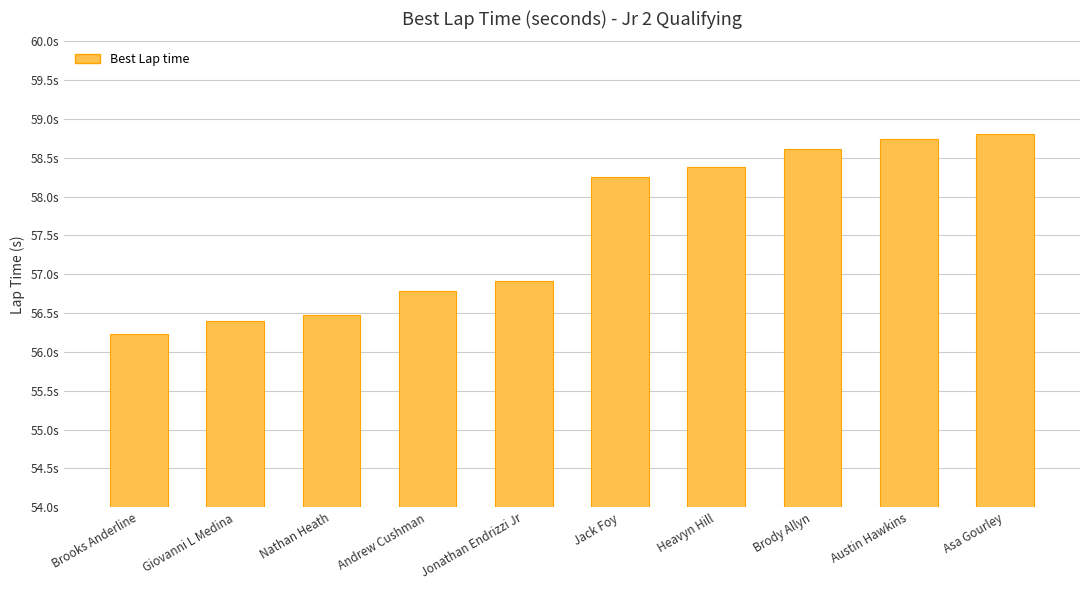

List the labels in order of value, smallest first.

Brooks Anderline, Giovanni L Medina, Nathan Heath, Andrew Cushman, Jonathan Endrizzi Jr, Jack Foy, Heavyn Hill, Brody Allyn, Austin Hawkins, Asa Gourley